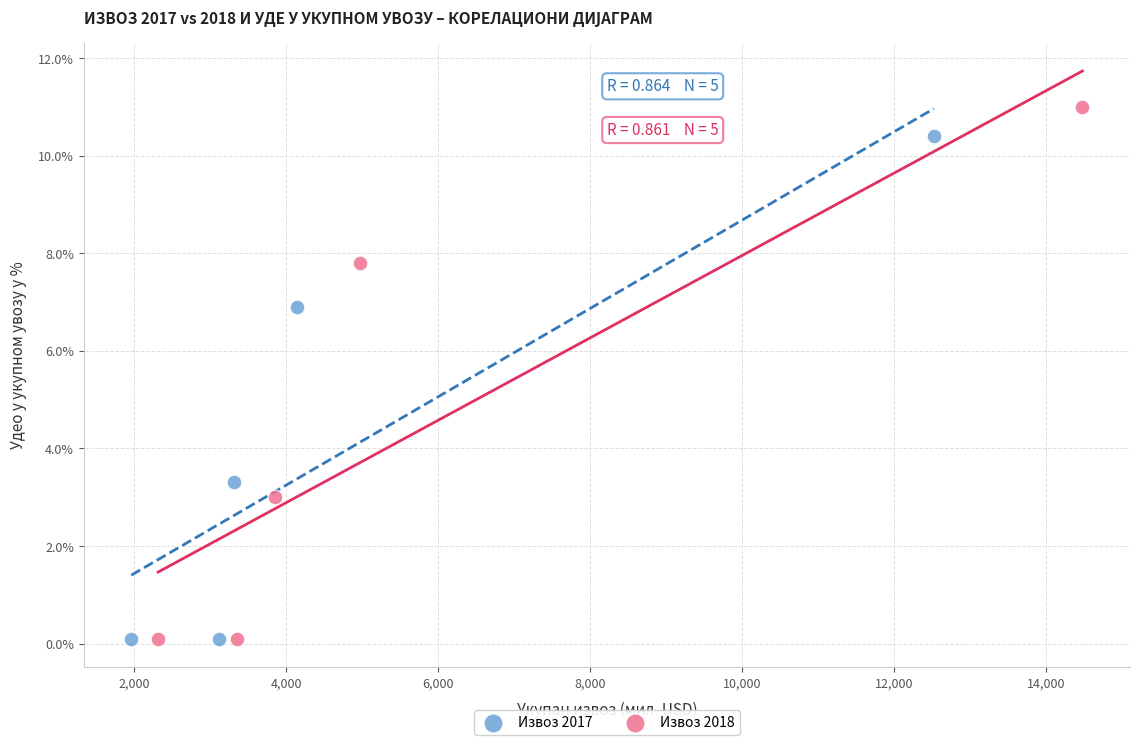

Which series has the widest spread of Y values?

Извоз 2018